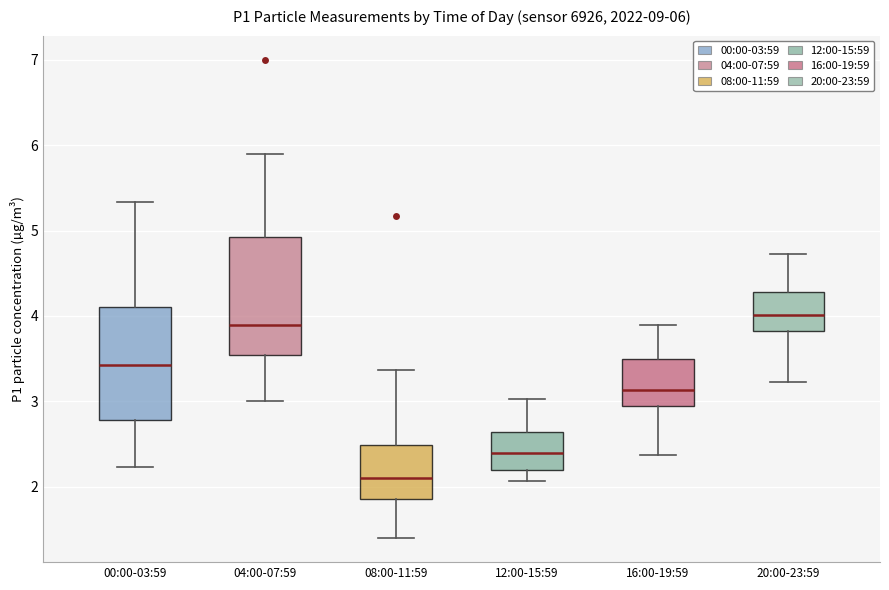

Which box's median line is the highest?

20:00-23:59